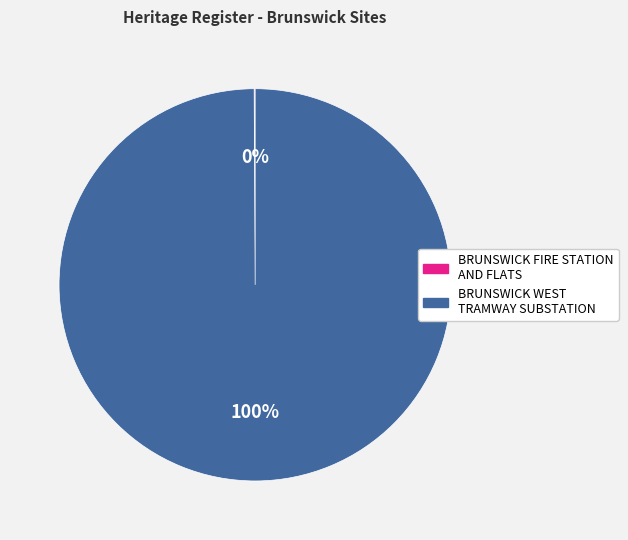

The BRUNSWICK WEST TRAMWAY SUBSTATION slice represents 90% of the pie. True or false?

False